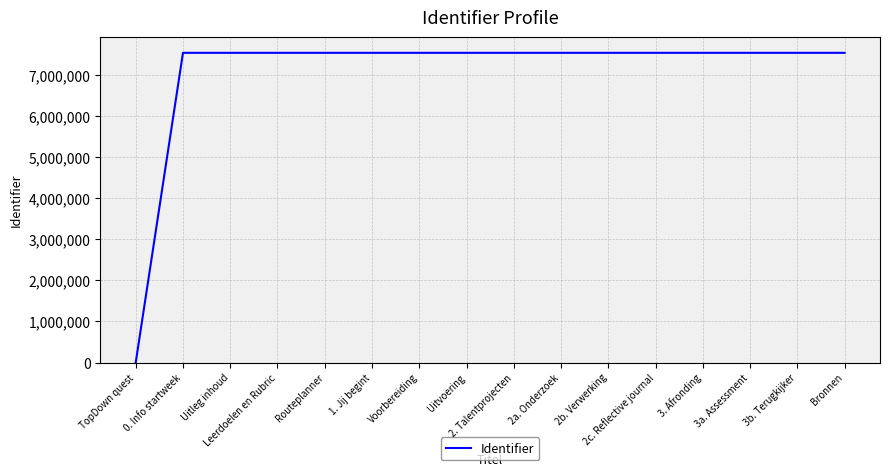

What is the average value?

7073194